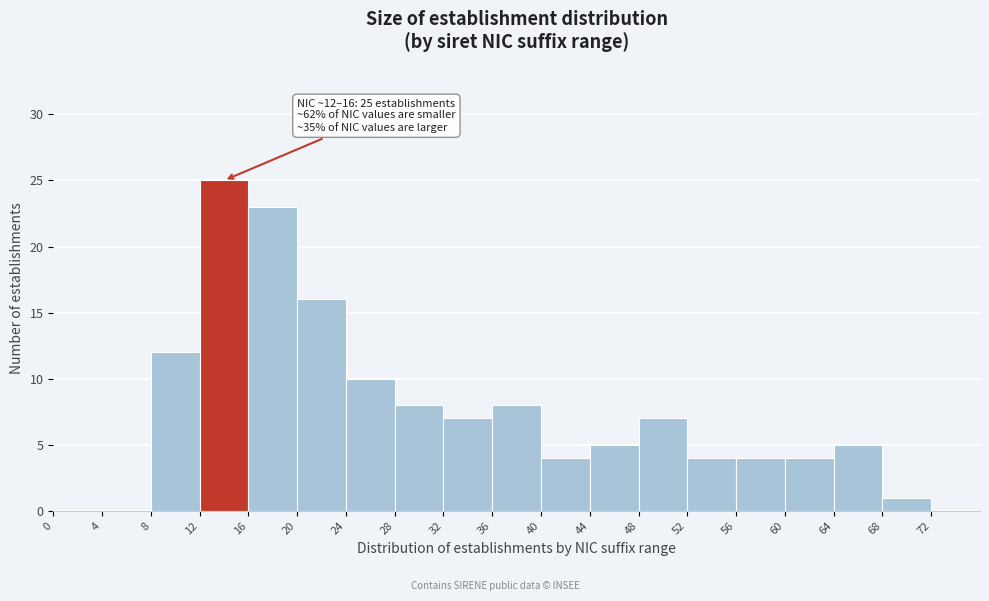

Which range on the x-axis has the tallest bar?

12 to 16